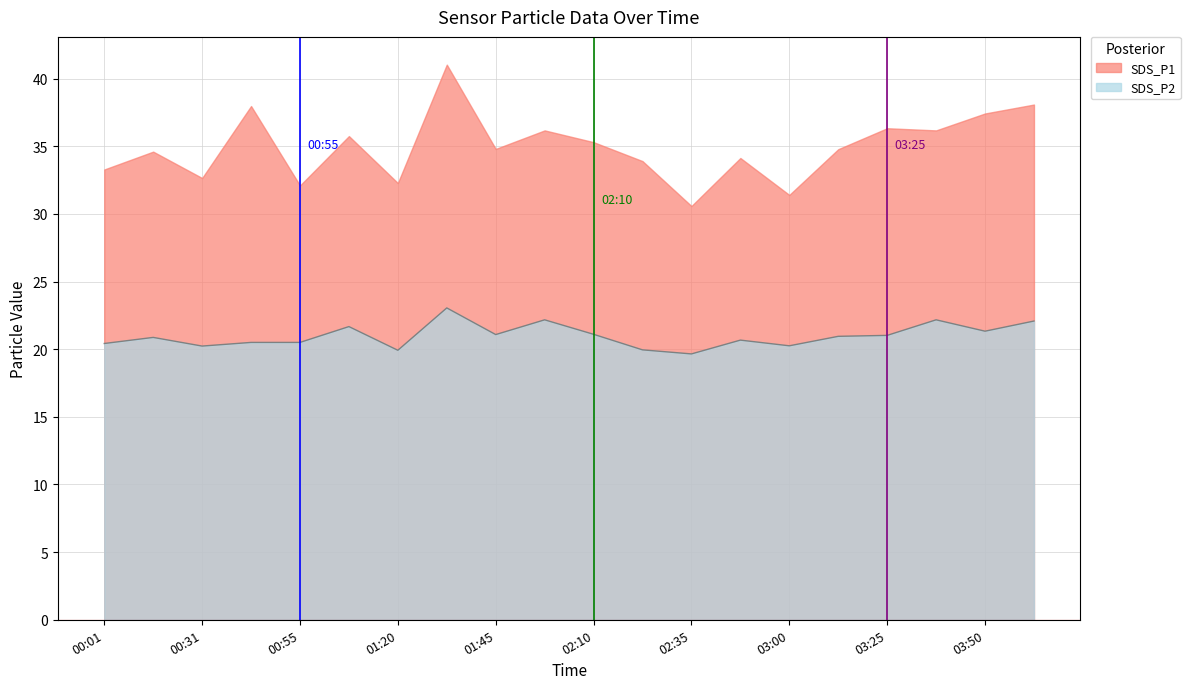

How many data points are above 20?

17